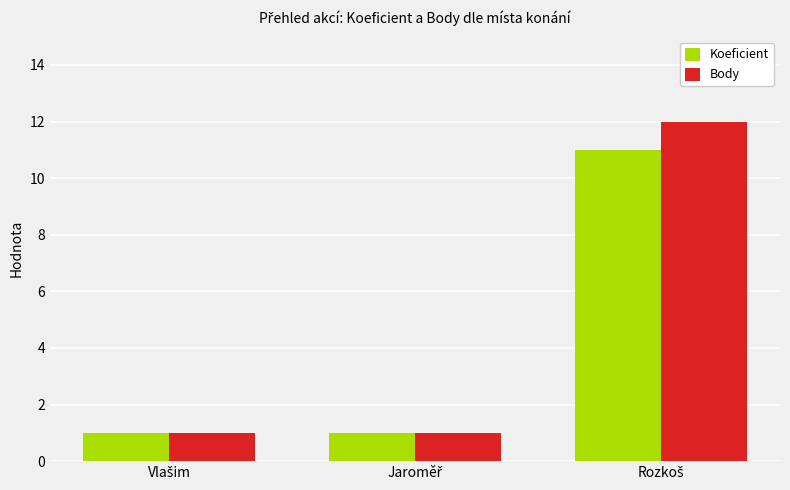

What is the sum of all Body values?

14